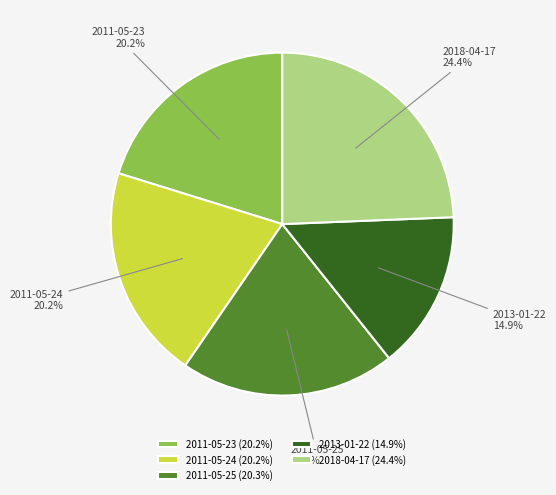

Which slice is the largest?

2018-04-17